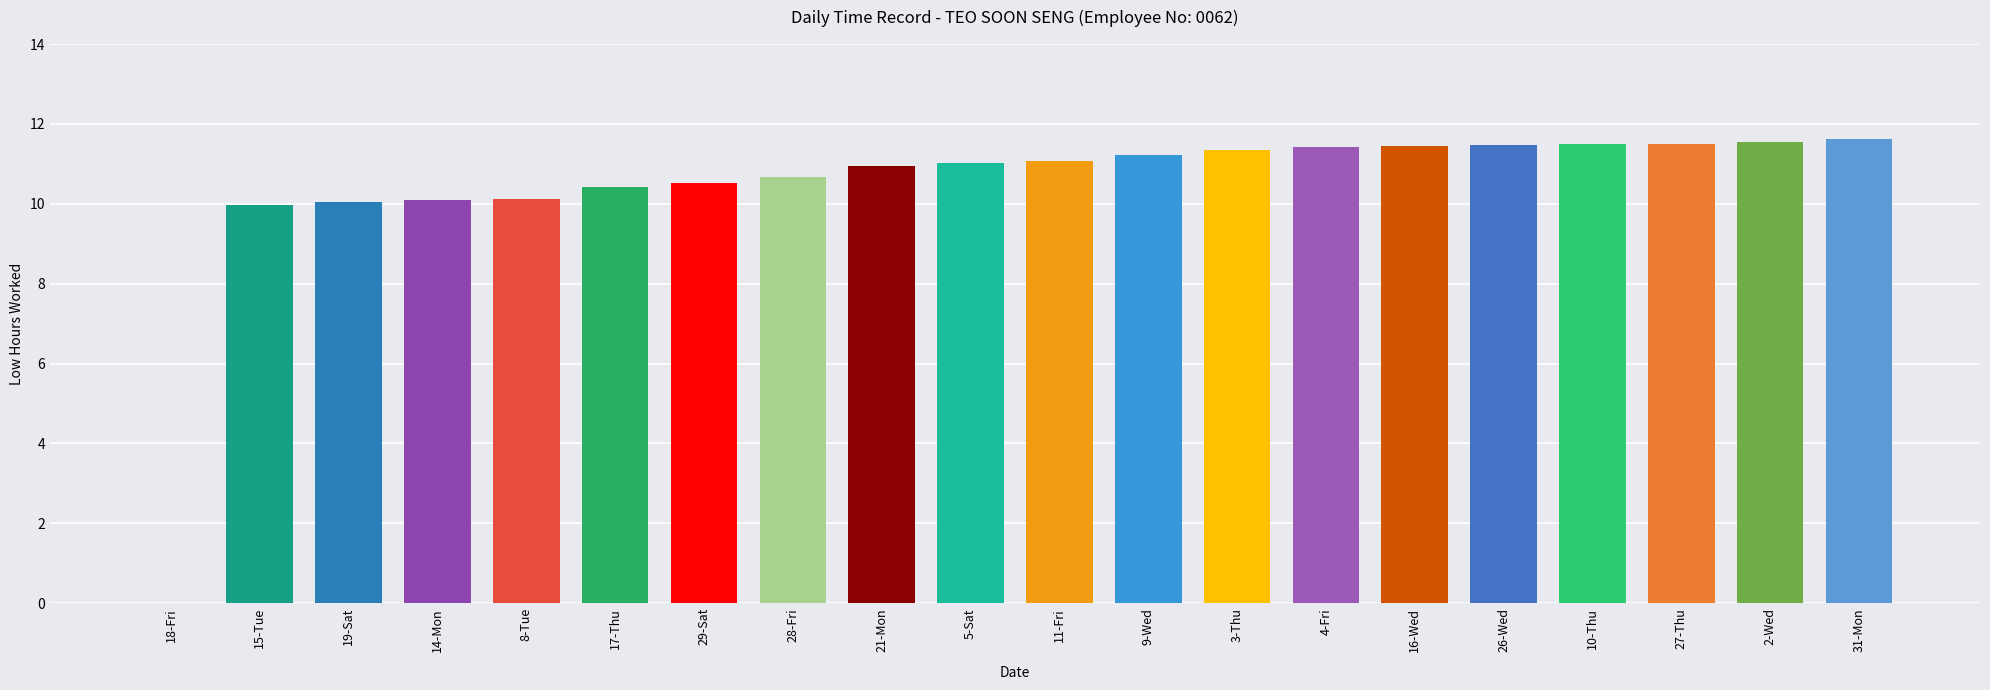

What is the maximum value shown in the chart?

11.6